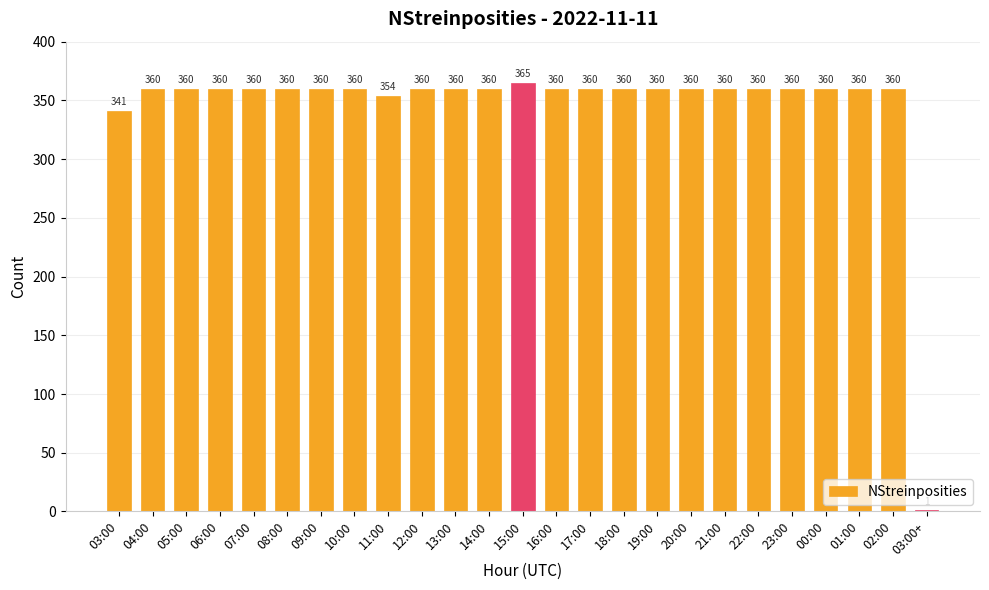

The value at 18:00 is 360. True or false?

True